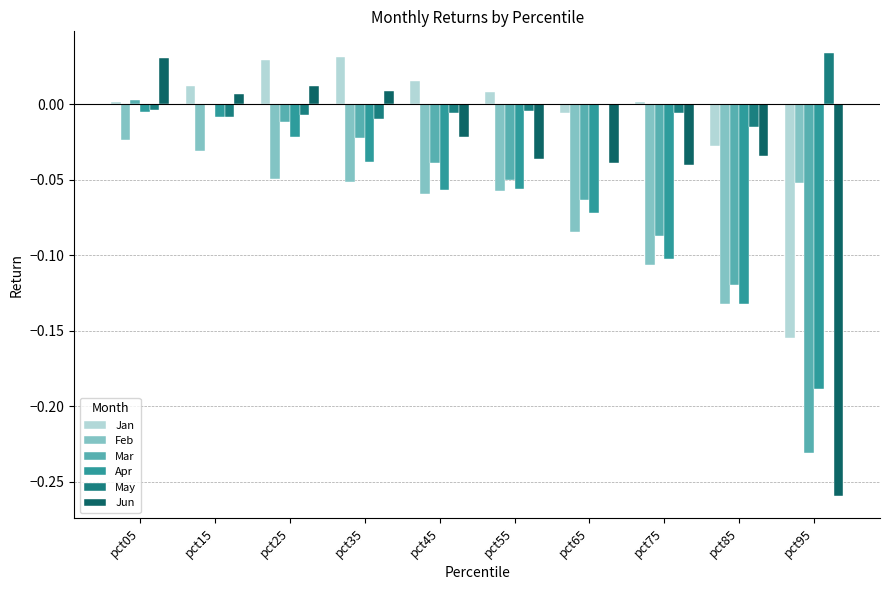

At pct75, list the series in order from smallest to largest.

Feb, Apr, Mar, Jun, May, Jan